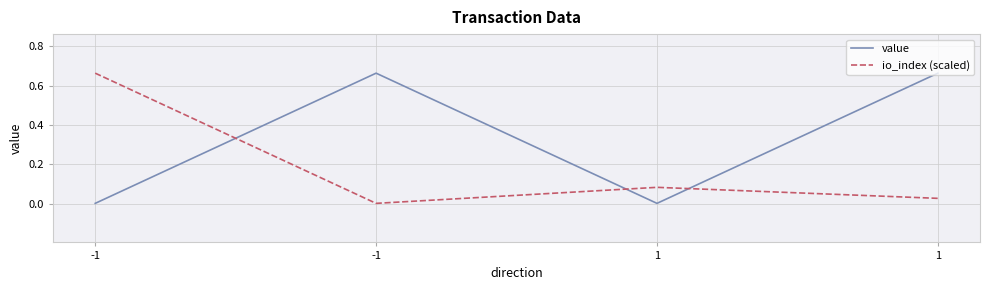

What are all the series names shown in the legend?

value, io_index (scaled)